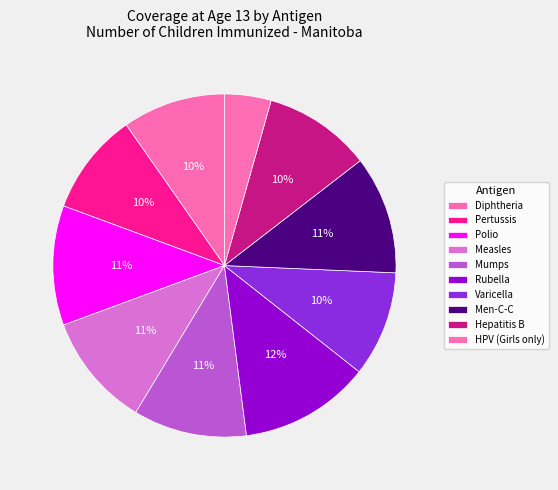

How many segments does this pie chart have?

10